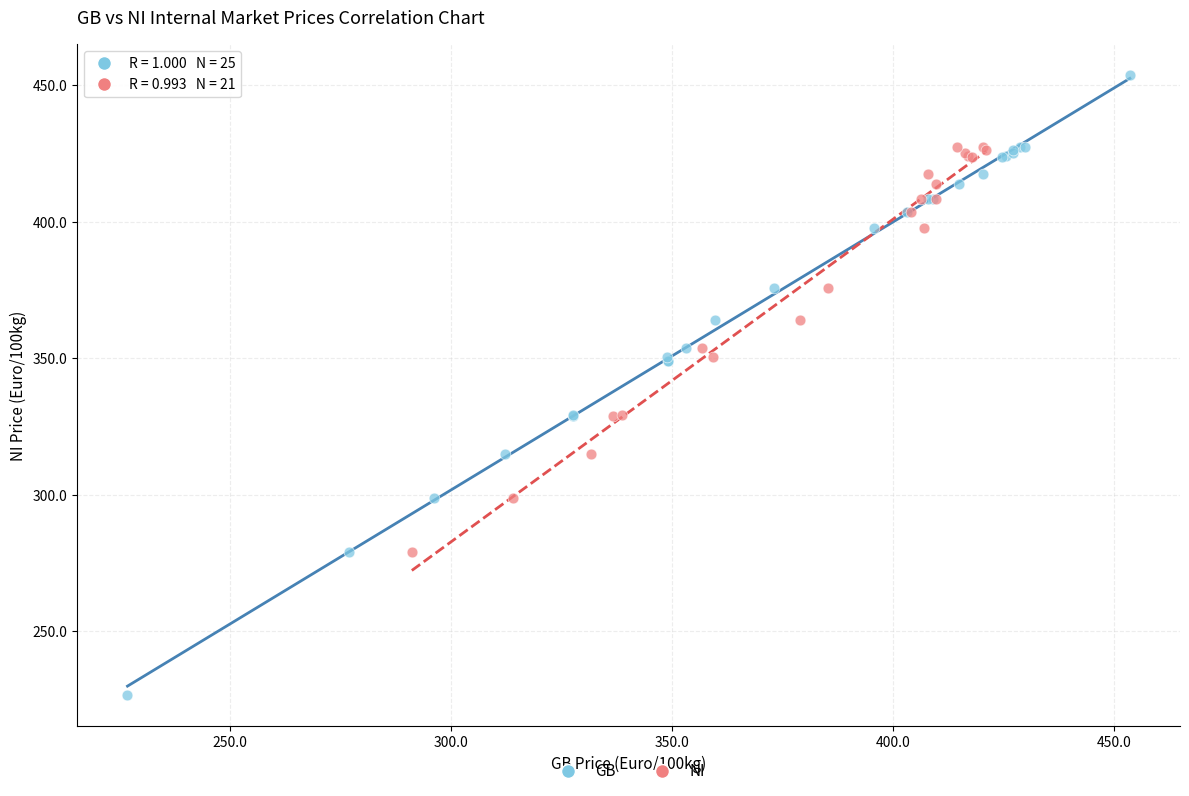

Which series reaches the maximum Y coordinate?

GB